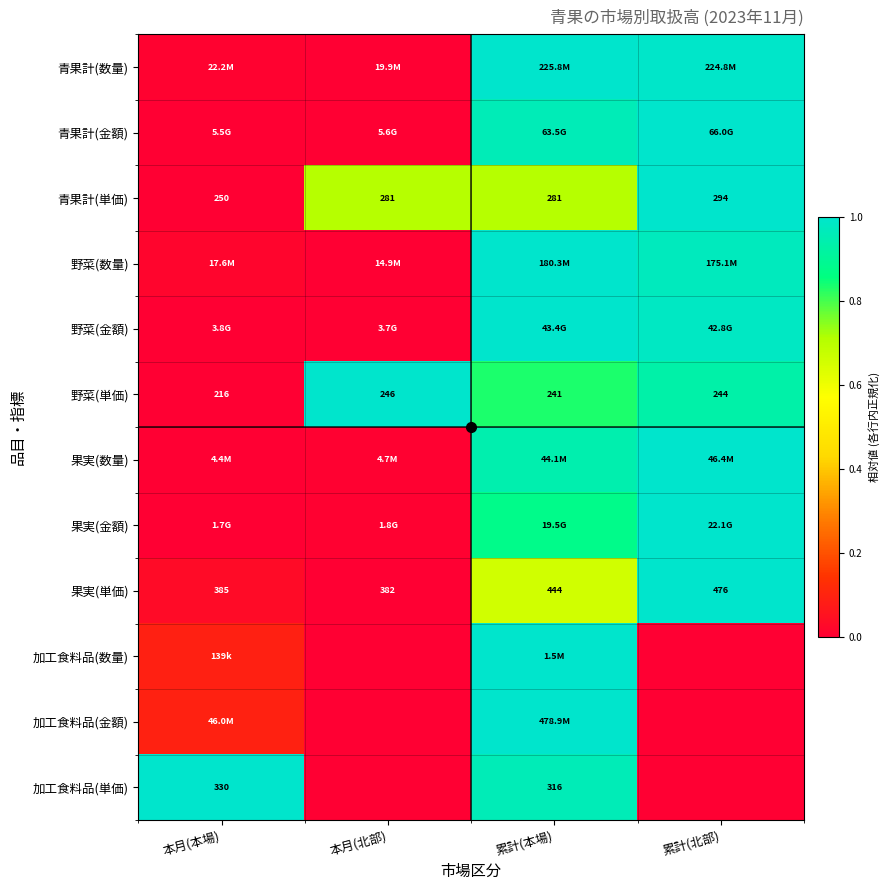

Rank the categories by 野菜(単価) value from highest to lowest.

本月(北部), 累計(北部), 累計(本場), 本月(本場)